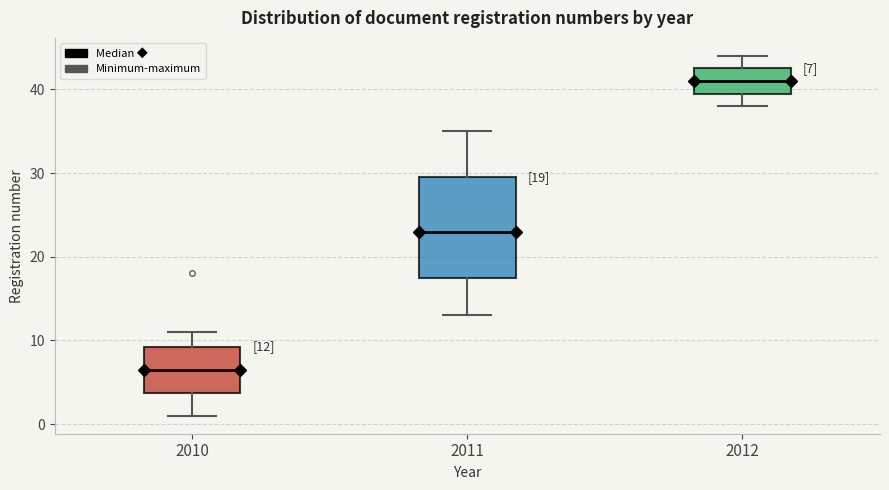

Comparing the boxes themselves (not the whiskers), which one is the tallest?

2011